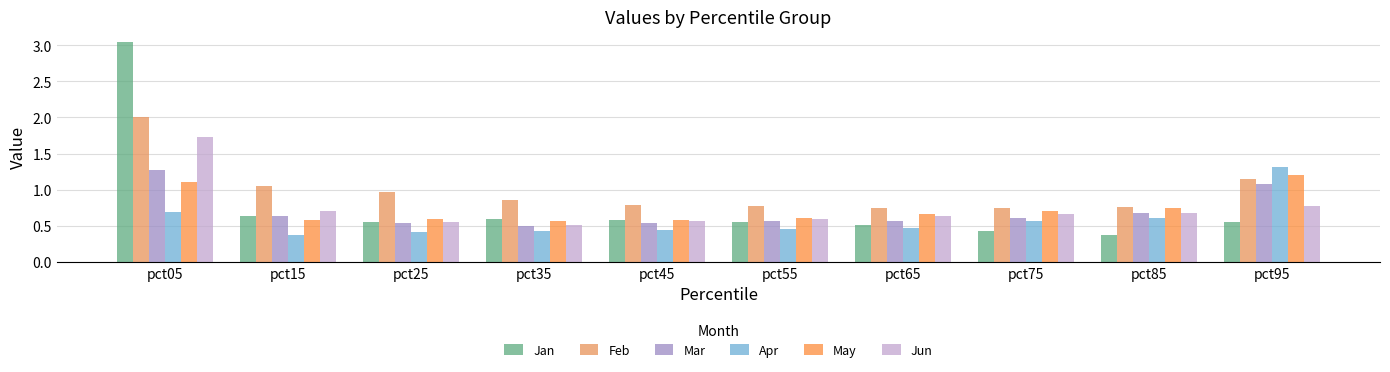

Reading left to right, what are all the values shown in this chart?

Jan: pct05=3.0	pct15=0.6	pct25=0.6	pct35=0.6	pct45=0.6	pct55=0.5	pct65=0.5	pct75=0.4	pct85=0.4	pct95=0.6
Feb: pct05=2.0	pct15=1.1	pct25=1.0	pct35=0.9	pct45=0.8	pct55=0.8	pct65=0.7	pct75=0.7	pct85=0.8	pct95=1.1
Mar: pct05=1.3	pct15=0.6	pct25=0.5	pct35=0.5	pct45=0.5	pct55=0.6	pct65=0.6	pct75=0.6	pct85=0.7	pct95=1.1
Apr: pct05=0.7	pct15=0.4	pct25=0.4	pct35=0.4	pct45=0.4	pct55=0.5	pct65=0.5	pct75=0.6	pct85=0.6	pct95=1.3
May: pct05=1.1	pct15=0.6	pct25=0.6	pct35=0.6	pct45=0.6	pct55=0.6	pct65=0.7	pct75=0.7	pct85=0.7	pct95=1.2
Jun: pct05=1.7	pct15=0.7	pct25=0.6	pct35=0.5	pct45=0.6	pct55=0.6	pct65=0.6	pct75=0.7	pct85=0.7	pct95=0.8